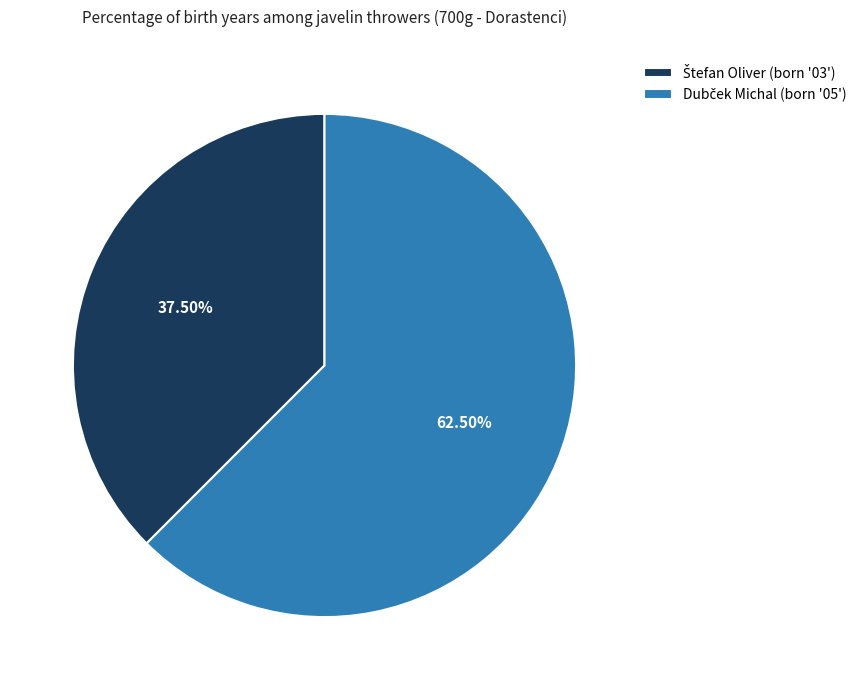

Is there any slice that represents more than half of the pie?

Yes